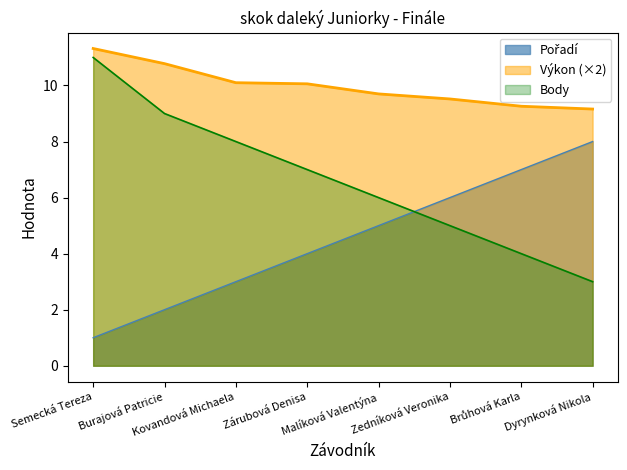

How many lines are shown in the chart?

3